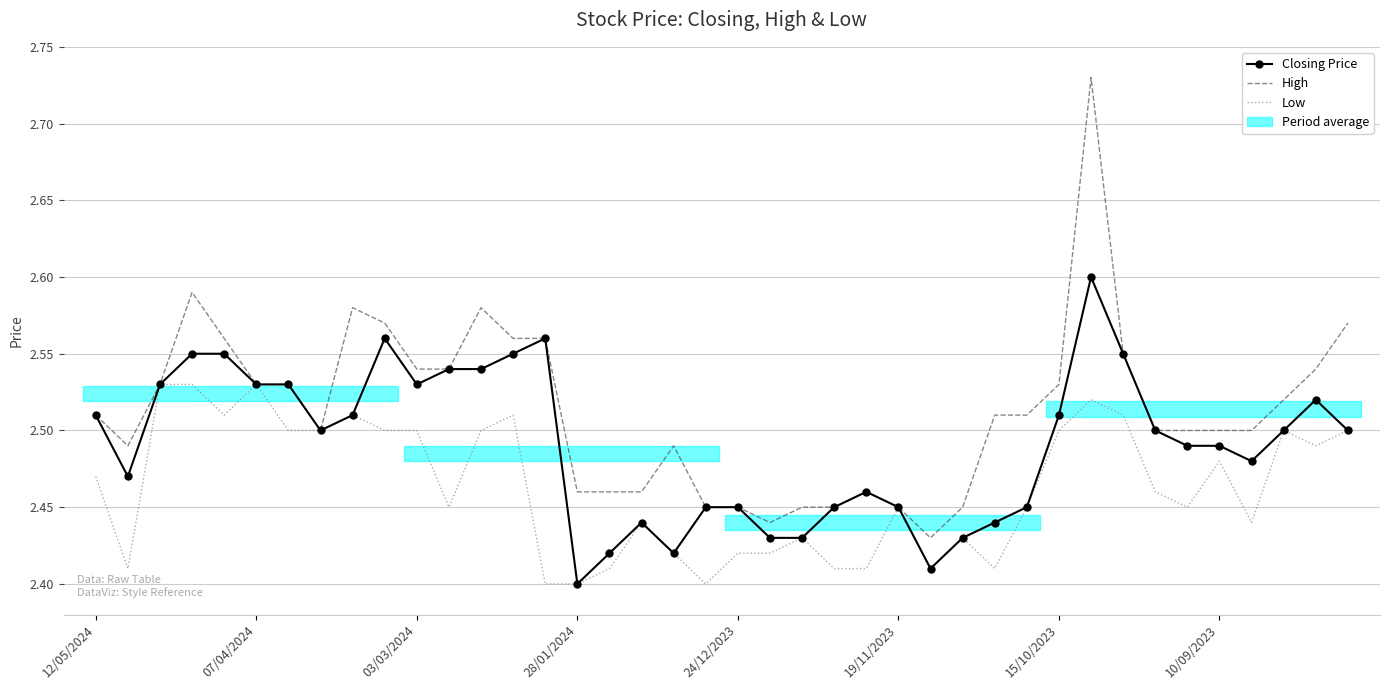

How many lines are shown in the chart?

3